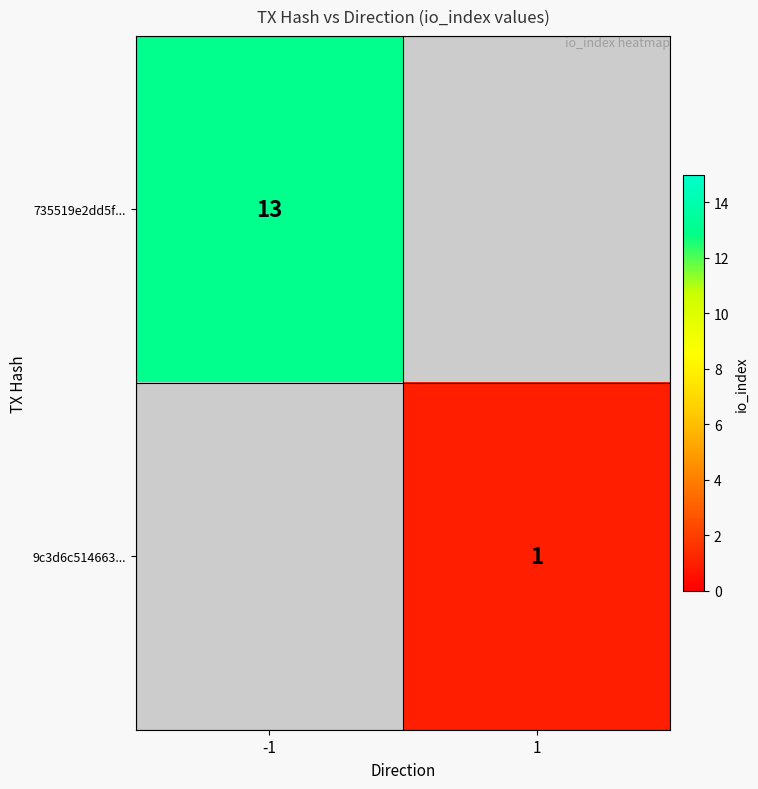

The value of 735519e2dd5f... at -1 is 9. True or false?

False